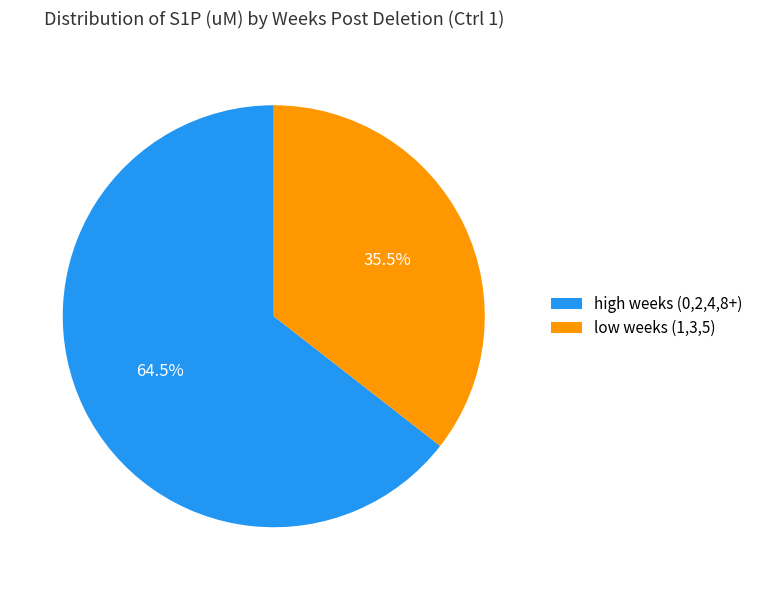

Which category accounts for the majority?

high weeks (0,2,4,8+)